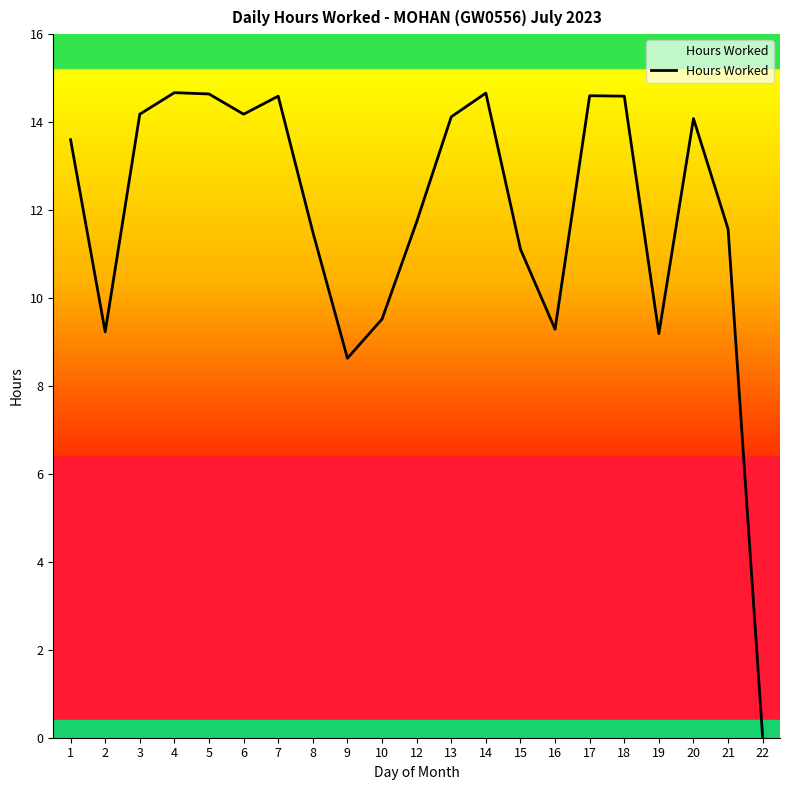

What is the greatest value displayed?

14.7